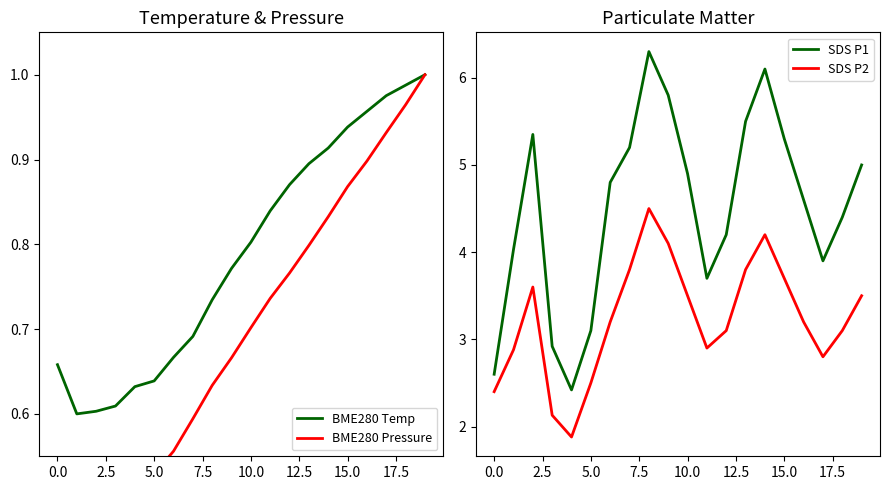

True or false: SDS P2 has a value of 5.4 at 15.0.

False